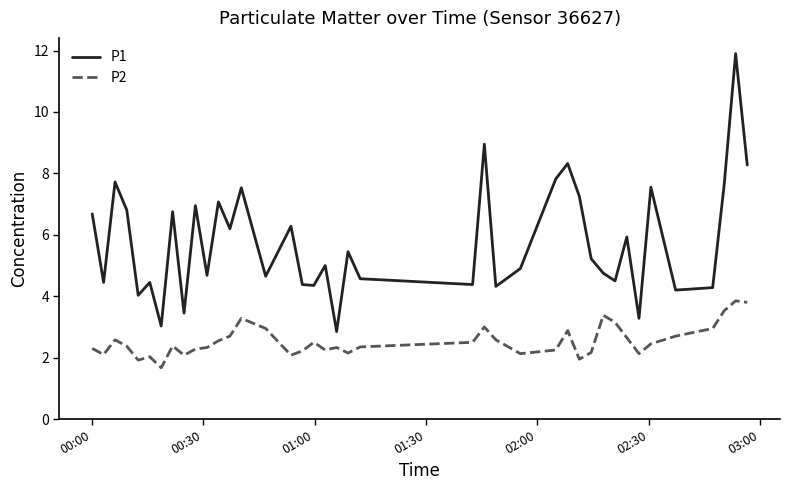

True or false: P1 and P2 intersect in this chart.

False